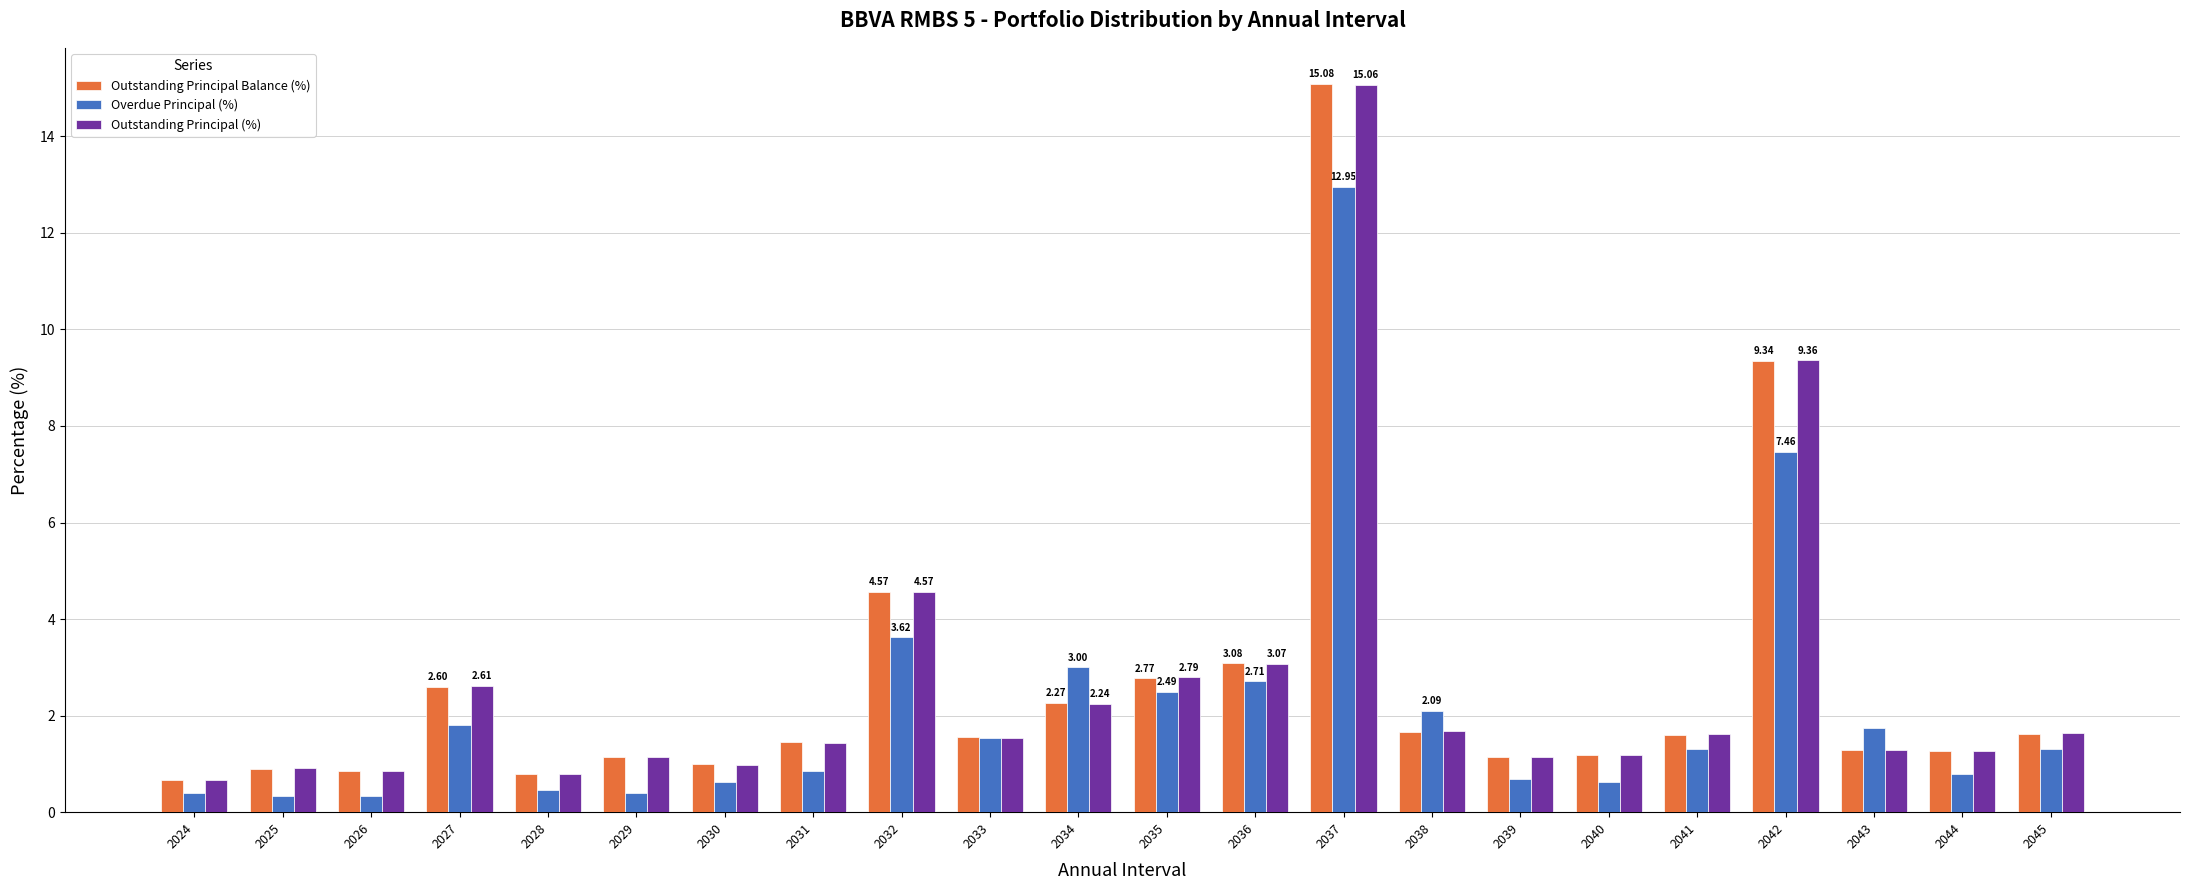

Is the value of Outstanding Principal (%) at 2031 greater than the value of Overdue Principal (%) at 2042?

No